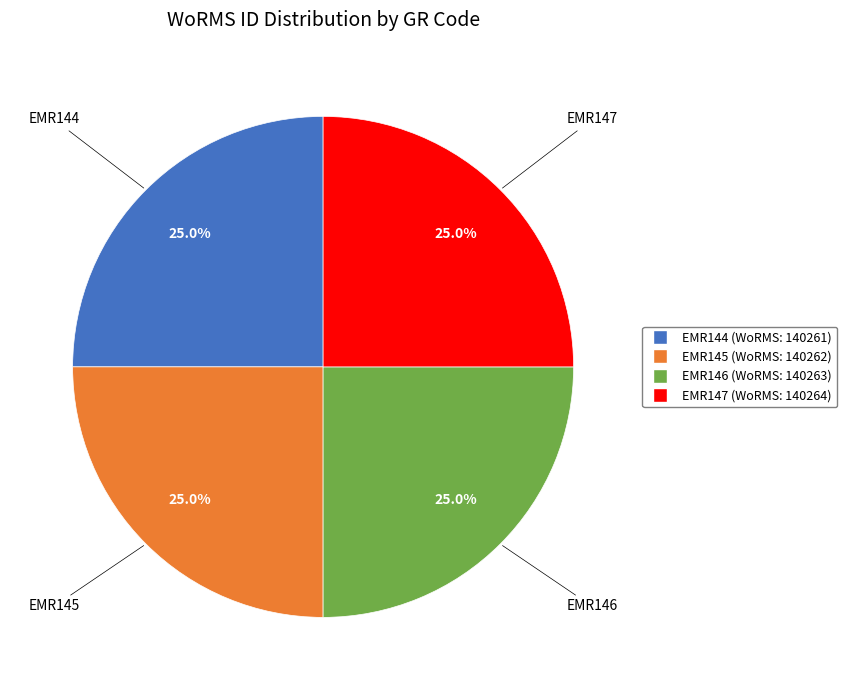

Is it true that EMR147 is 11% of the pie?

False